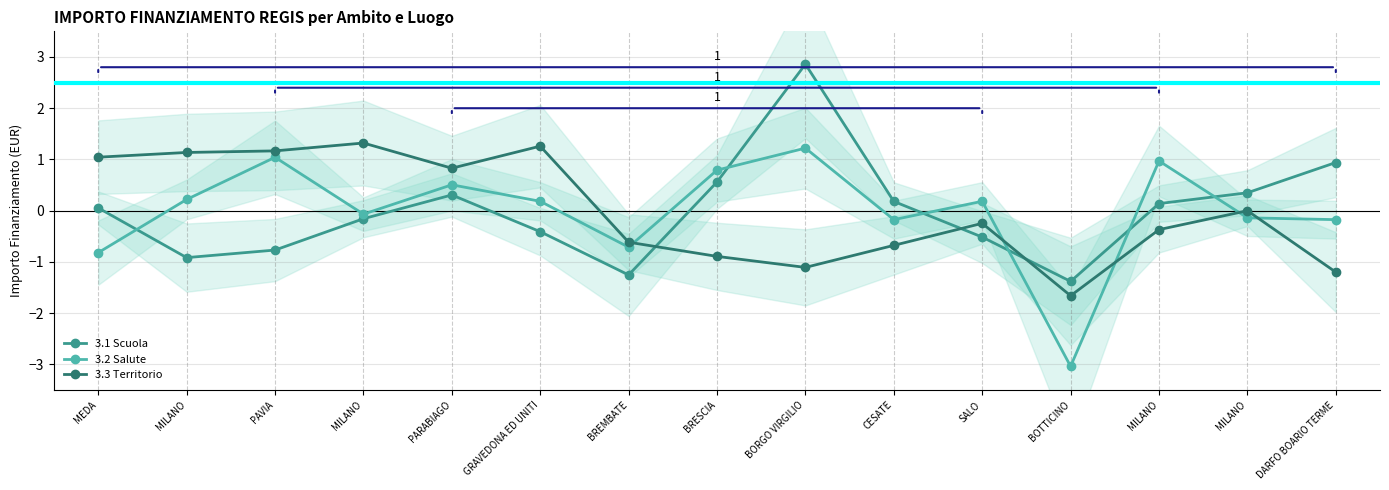

In 3.1 Scuola, how many points are higher than both neighbors (excluding endpoints)?

2